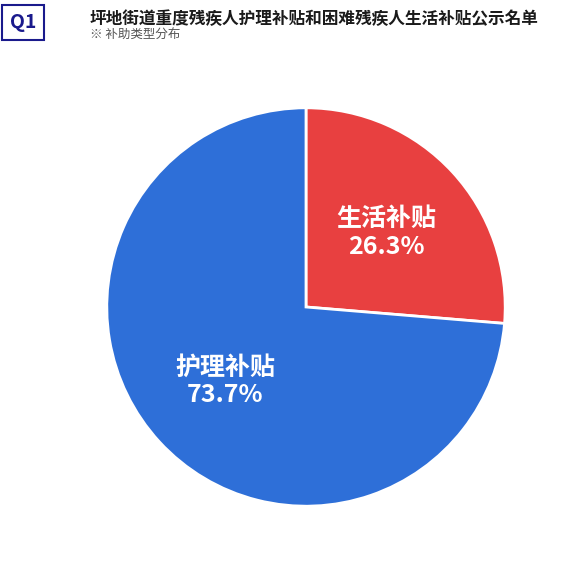

Is there a majority slice in this chart?

Yes